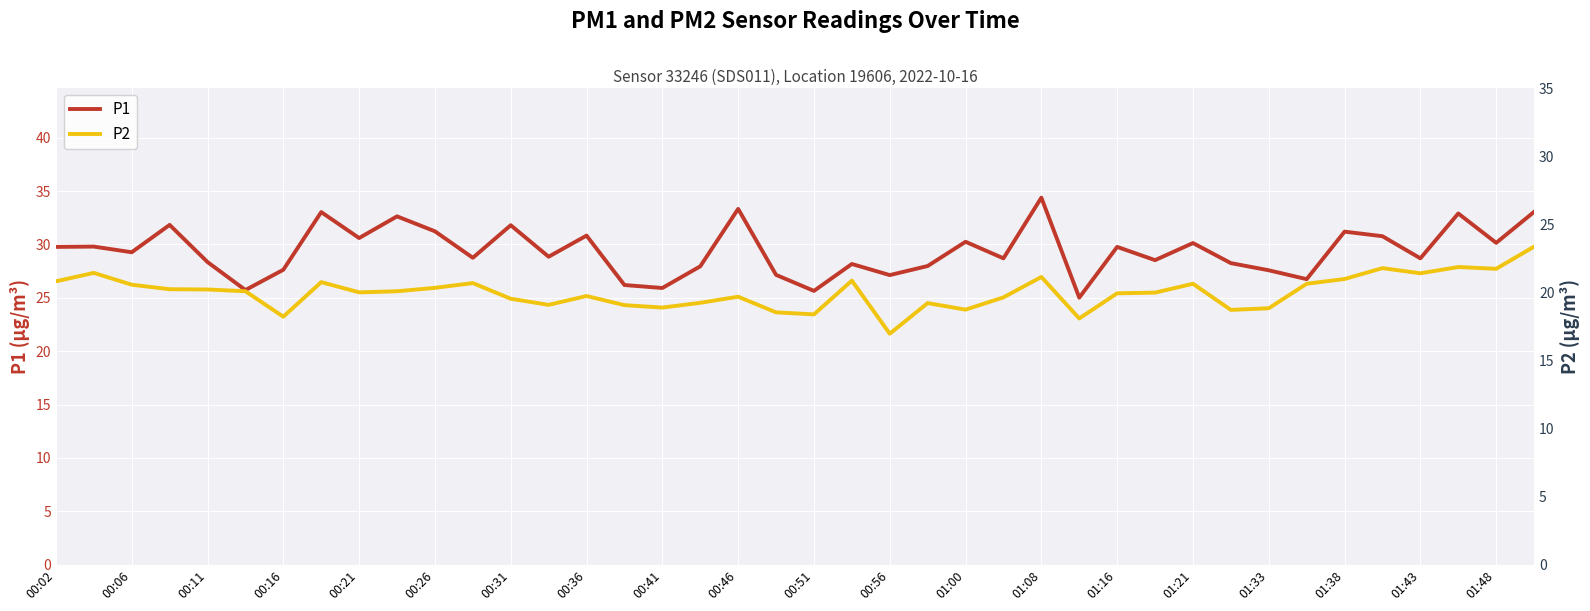

The value of P1 at 01:43 is 28.7. True or false?

True